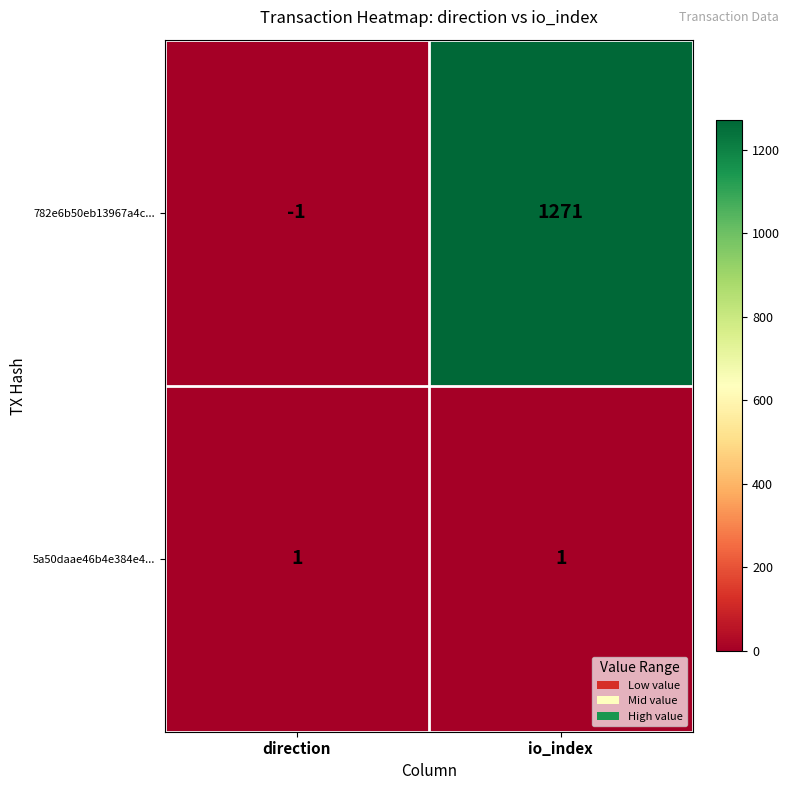

What value does the 782e6b50eb13967a4c... series have at io_index, to the nearest 50?

1250